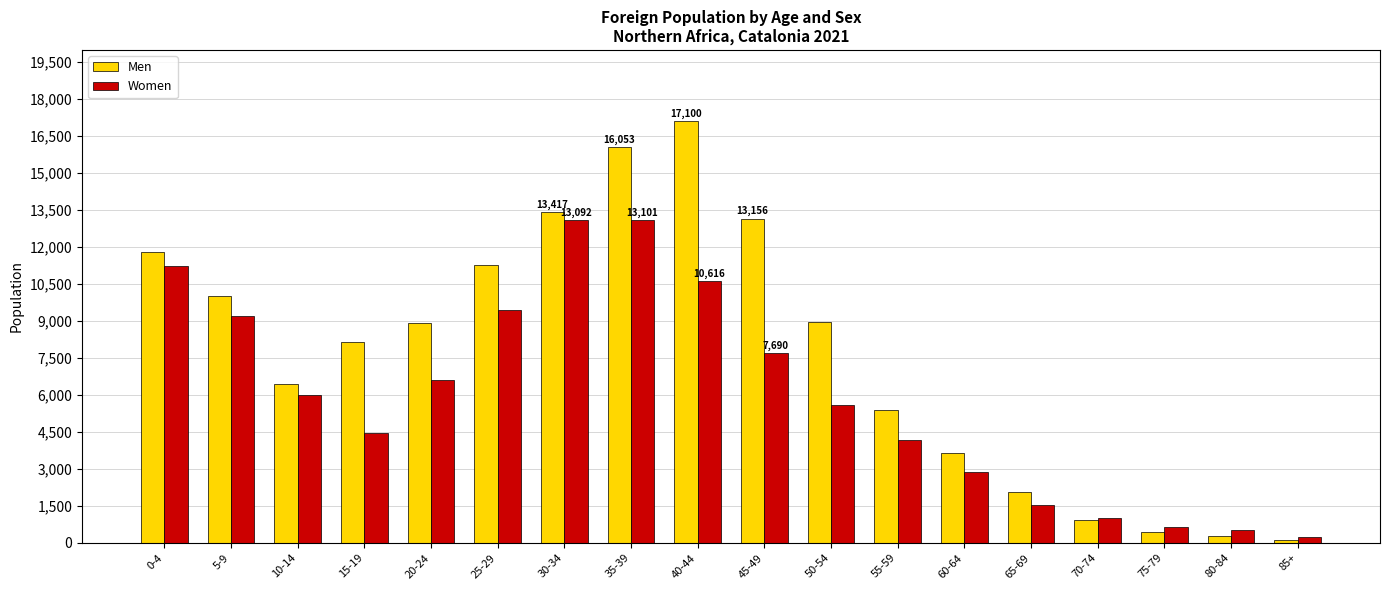

List the series in order of their peak value, highest first.

Men, Women